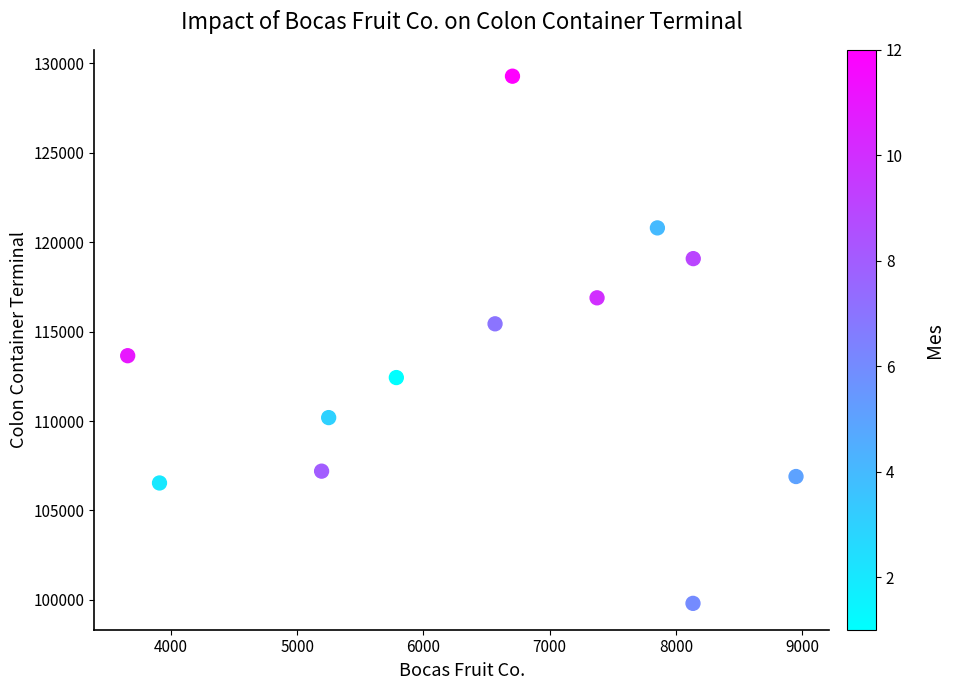

What is the range of Y values (max minus min)?

29483